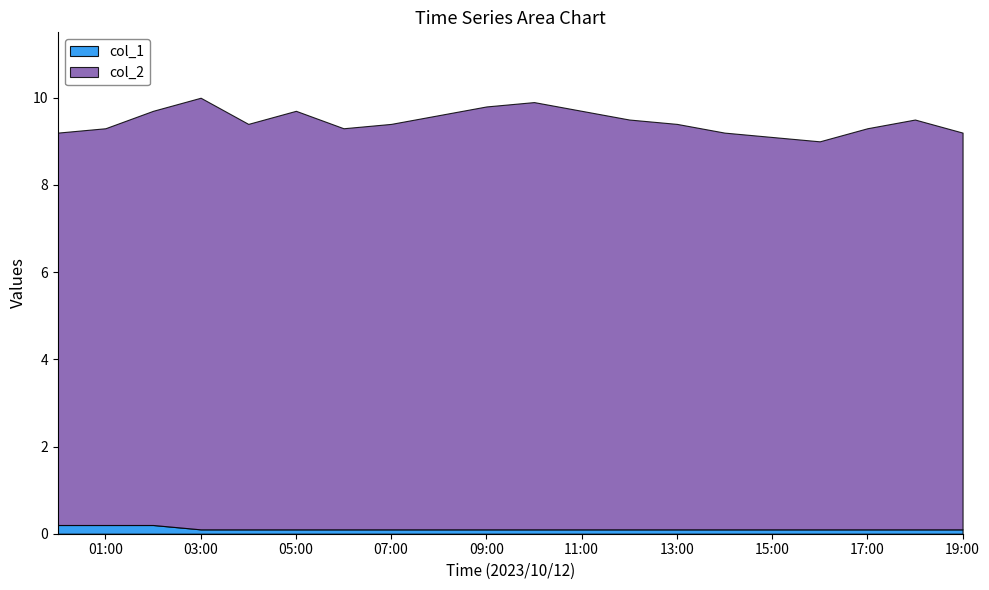

Reading left to right, what are all the values shown in this chart?

col_2: 2023/10/12 00:00=9.0	2023/10/12 01:00=9.1	2023/10/12 02:00=9.5	2023/10/12 03:00=9.9	2023/10/12 04:00=9.3	2023/10/12 05:00=9.6	2023/10/12 06:00=9.2	2023/10/12 07:00=9.3	2023/10/12 08:00=9.5	2023/10/12 09:00=9.7	2023/10/12 10:00=9.8	2023/10/12 11:00=9.6	2023/10/12 12:00=9.4	2023/10/12 13:00=9.3	2023/10/12 14:00=9.1	2023/10/12 15:00=9.0	2023/10/12 16:00=8.9	2023/10/12 17:00=9.2	2023/10/12 18:00=9.4	2023/10/12 19:00=9.1
col_1: 2023/10/12 00:00=0.2	2023/10/12 01:00=0.2	2023/10/12 02:00=0.2	2023/10/12 03:00=0.1	2023/10/12 04:00=0.1	2023/10/12 05:00=0.1	2023/10/12 06:00=0.1	2023/10/12 07:00=0.1	2023/10/12 08:00=0.1	2023/10/12 09:00=0.1	2023/10/12 10:00=0.1	2023/10/12 11:00=0.1	2023/10/12 12:00=0.1	2023/10/12 13:00=0.1	2023/10/12 14:00=0.1	2023/10/12 15:00=0.1	2023/10/12 16:00=0.1	2023/10/12 17:00=0.1	2023/10/12 18:00=0.1	2023/10/12 19:00=0.1